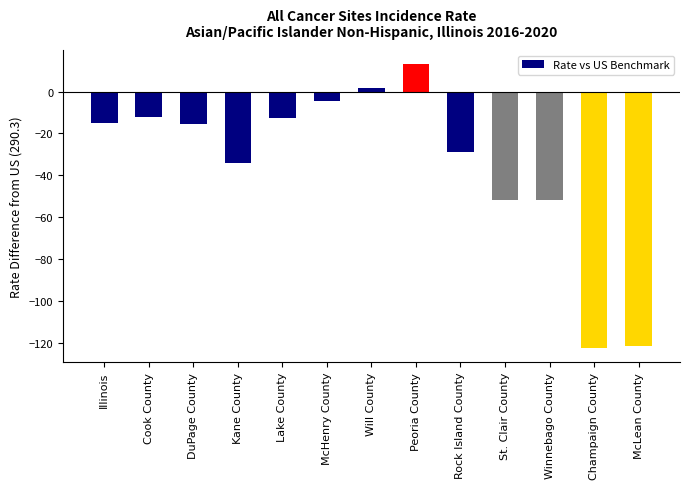

What is the greatest value displayed?

13.1